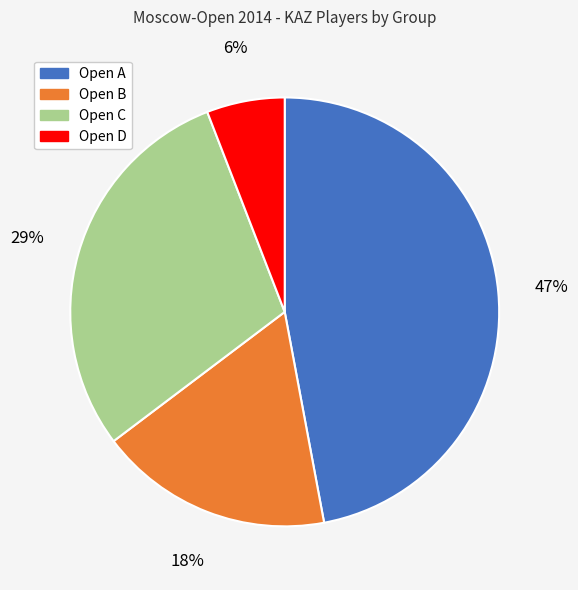

Approximately how many times larger is the value at Open C compared to Open A?

0.6